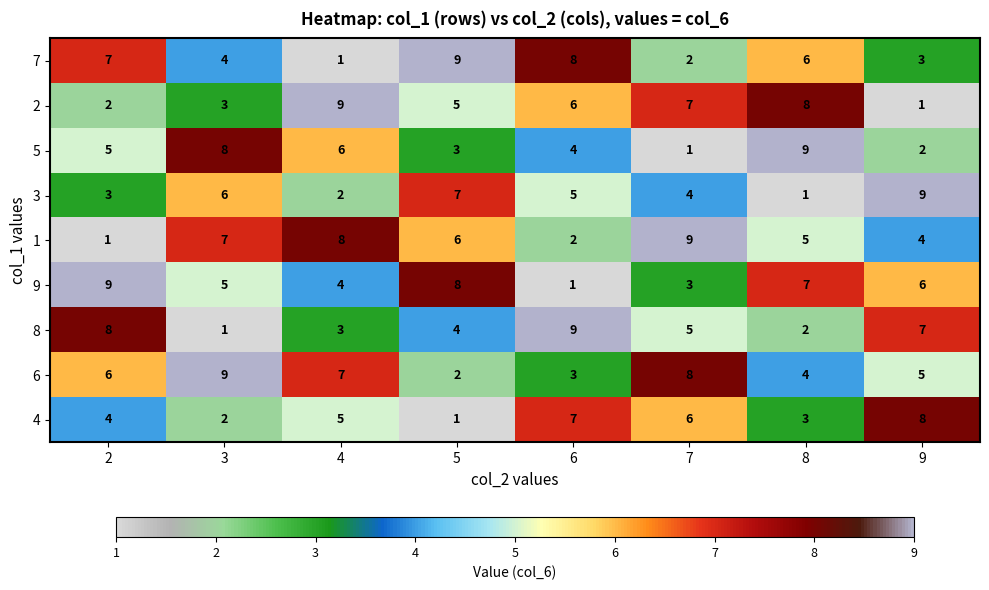

At which label does 1 first exceed 6?

3